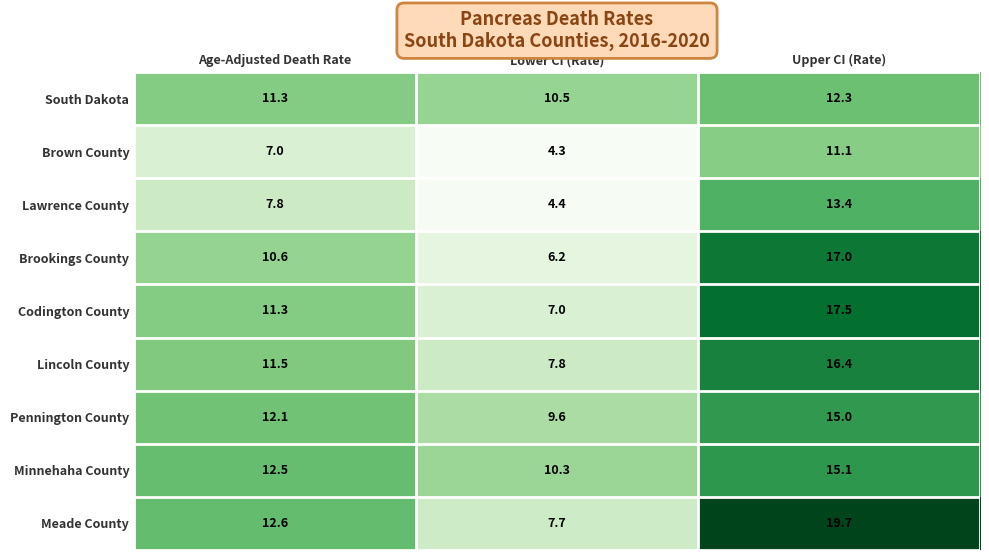

List the series in order of their peak value, highest first.

Meade County, Codington County, Brookings County, Lincoln County, Minnehaha County, Pennington County, Lawrence County, South Dakota, Brown County